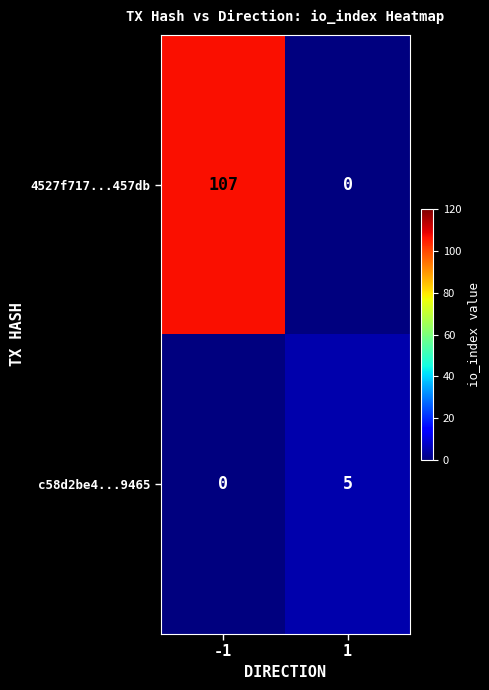

Which series has the largest total across all categories?

4527f717...457db